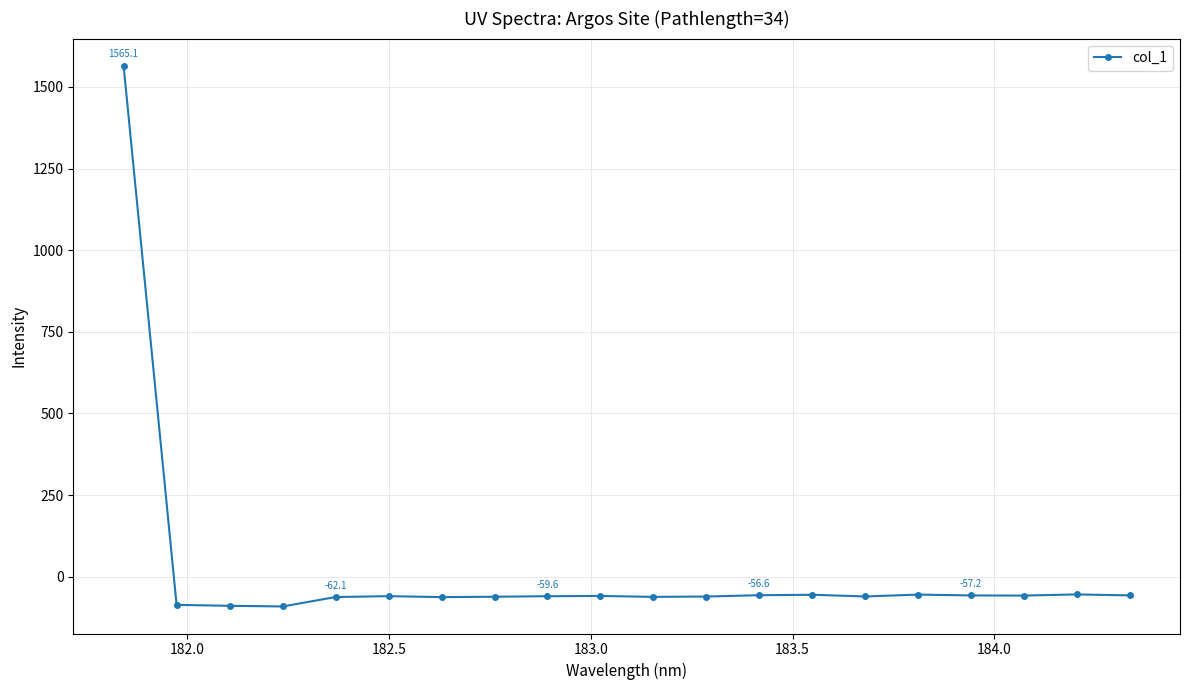

What is the value of the 11th point from the left?

-61.6